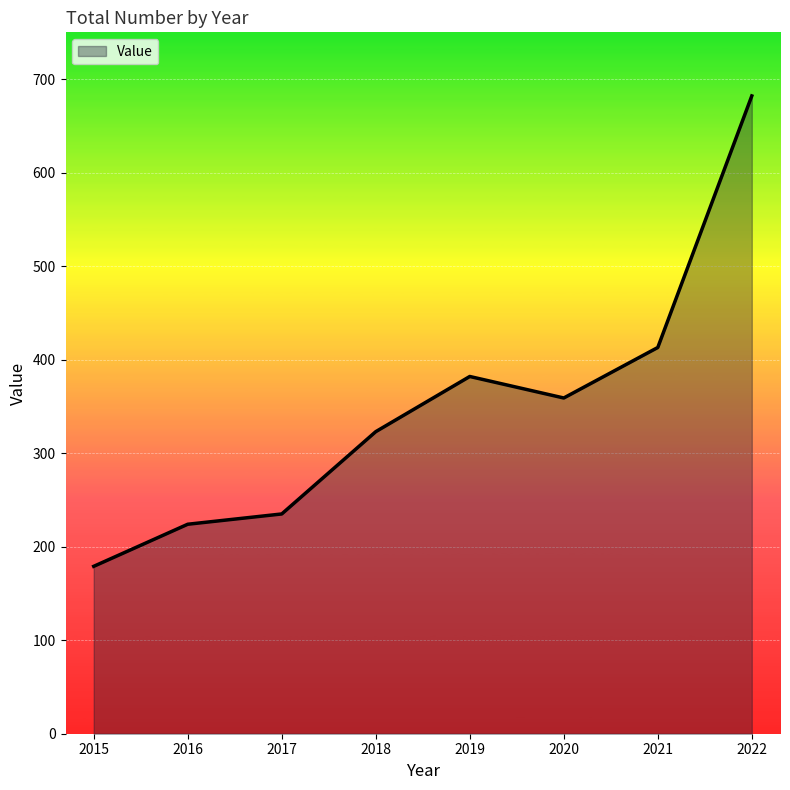

What is the approximate value at 2018, to the nearest 100?

300